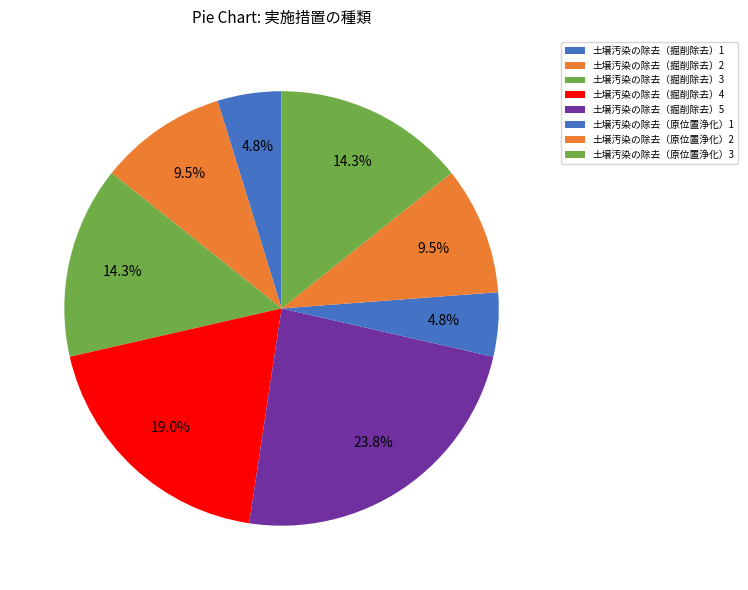

Does 土壌汚染の除去（掘削除去）5 account for over 50% of the chart?

No